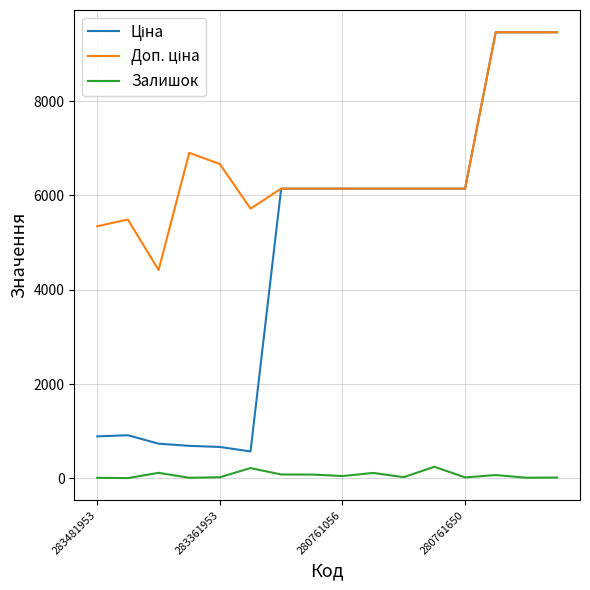

What is the greatest value displayed?

9458.9